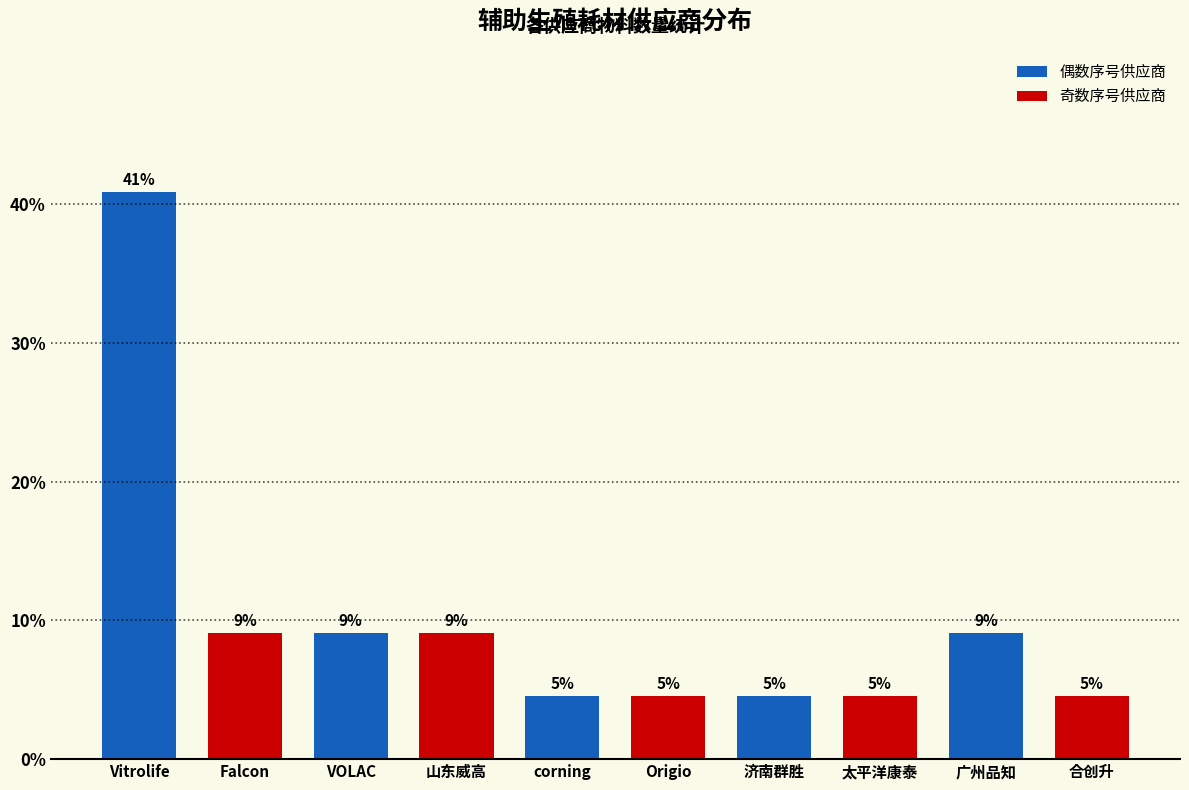

Rank the categories by value from lowest to highest.

corning, Origio, 济南群胜, 太平洋康泰, 合创升, Falcon, VOLAC, 山东威高, 广州品知, Vitrolife